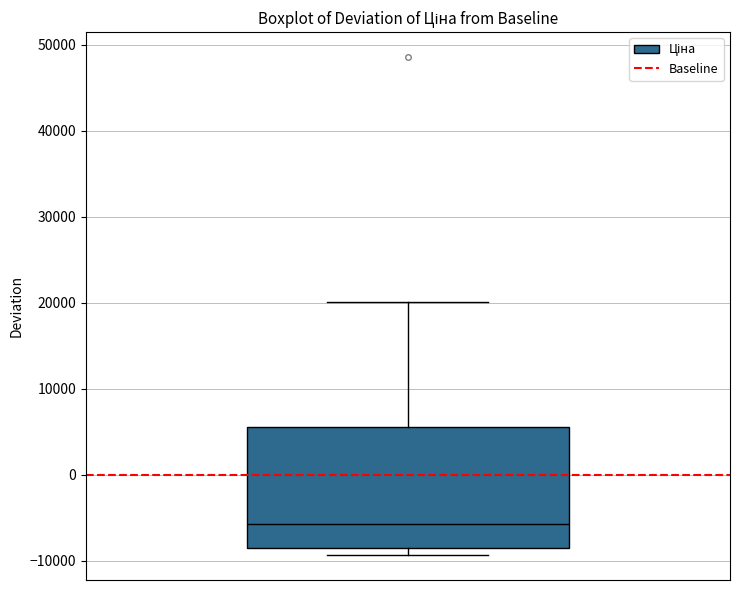

Transcribe this box plot: give where the median line is, the range the box spans, and where the two whiskers end, as read against the y-axis. The values are not printed on the chart, so give them approximately, as read against the axis.

median -6000, box -9000 to 6000, whiskers -9000 (just below the box's lower edge) to 20000